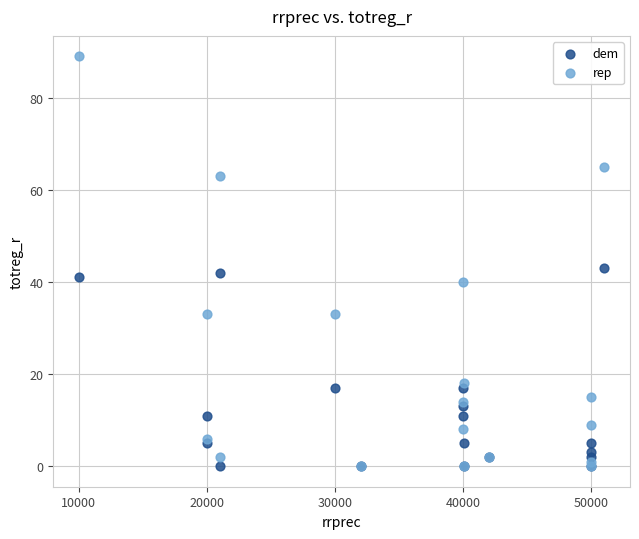

Which series reaches the maximum Y coordinate?

rep